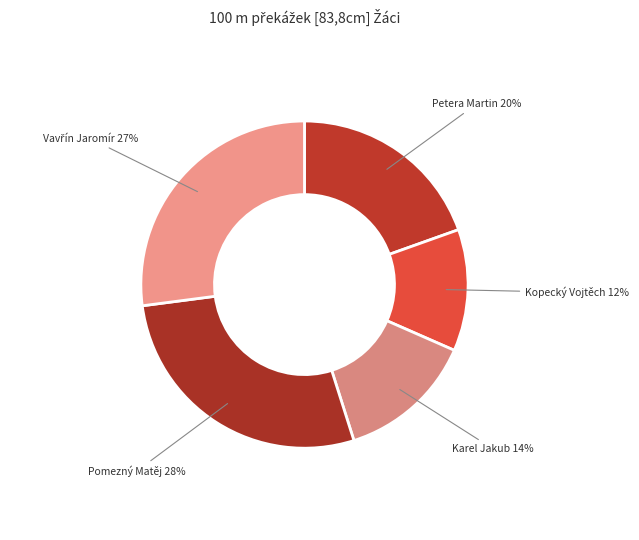

Which slice is the largest?

Pomezný Matěj